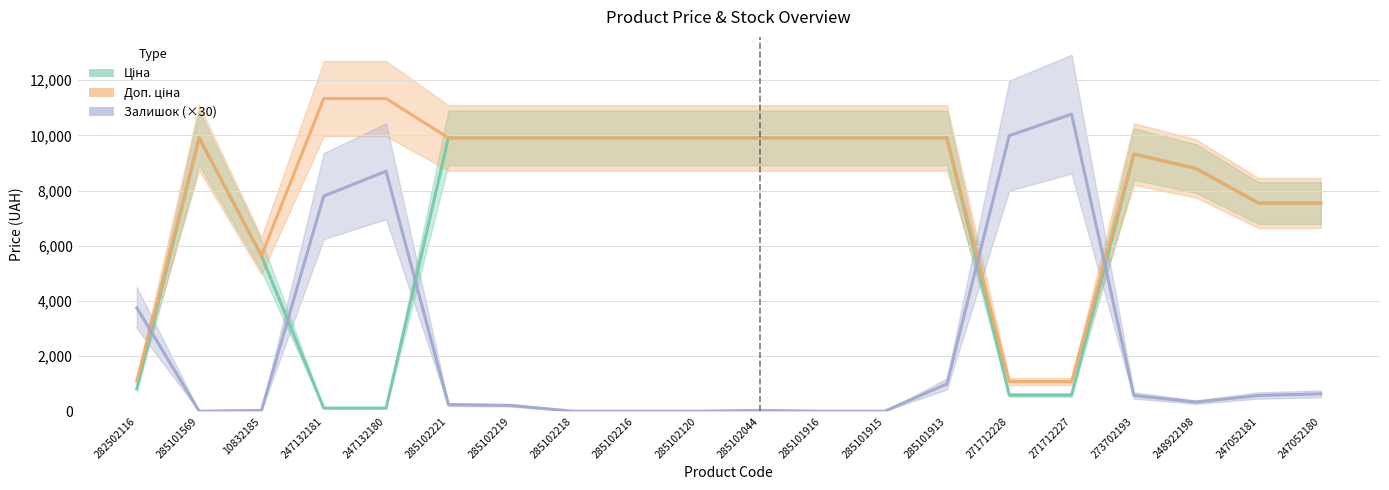

Reading left to right, extract all data points from this chart.

Ціна: 282502116=813.0	285101569=9908.5	10832185=5636.0	247132181=113.3	247132180=113.3	285102221=9908.5	285102219=9908.5	285102218=9908.5	285102216=9908.5	285102120=9908.5	285102044=9908.5	285101916=9908.5	285101915=9908.5	285101913=9908.5	271712228=586.0	271712227=586.0	273702193=9321.4	248922198=8797.6	247052181=7545.9	247052180=7545.9
Доп. ціна: 282502116=1101.8	285101569=9908.5	10832185=5636.0	247132181=11334.0	247132180=11334.0	285102221=9908.5	285102219=9908.5	285102218=9908.5	285102216=9908.5	285102120=9908.5	285102044=9908.5	285101916=9908.5	285101915=9908.5	285101913=9908.5	271712228=1074.5	271712227=1074.5	273702193=9321.4	248922198=8797.6	247052181=7545.9	247052180=7545.9
Залишок (×30): 282502116=3750.0	285101569=0.0	10832185=30.0	247132181=7800.0	247132180=8700.0	285102221=240.0	285102219=210.0	285102218=0.0	285102216=0.0	285102120=0.0	285102044=30.0	285101916=0.0	285101915=0.0	285101913=990.0	271712228=9990.0	271712227=10770.0	273702193=570.0	248922198=330.0	247052181=570.0	247052180=630.0